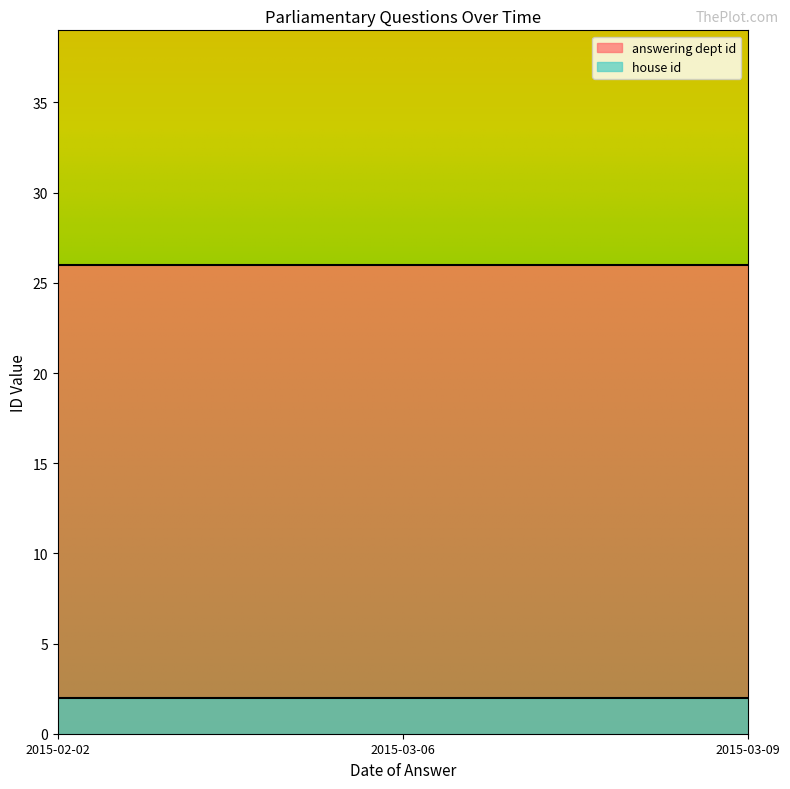

What is the label of the 3rd point from the right?

2015-02-02